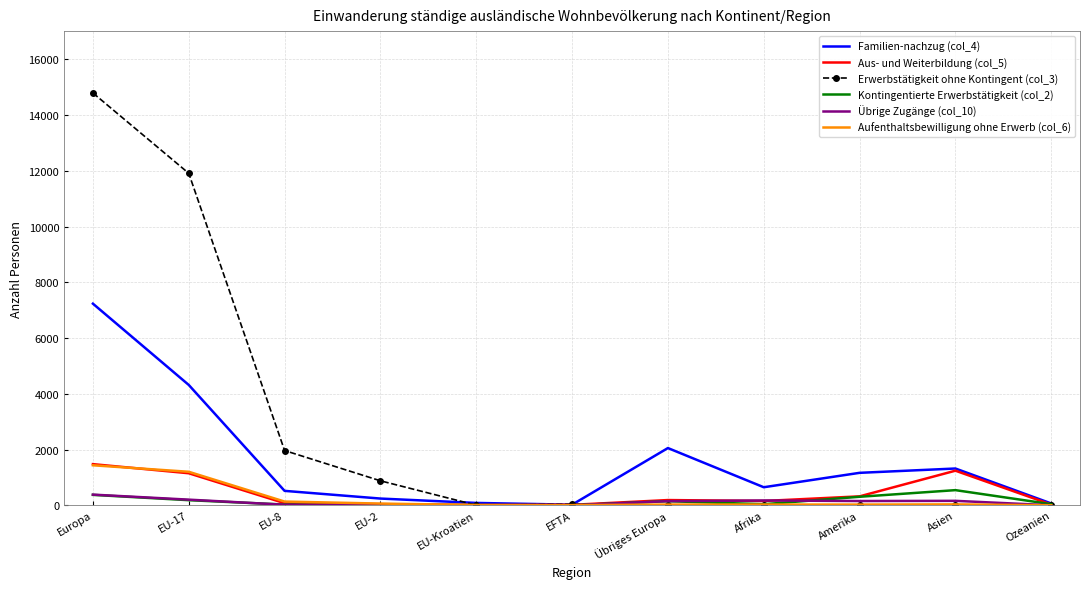

Which series has the largest total across all categories?

Erwerbstätigkeit ohne Kontingent (col_3)